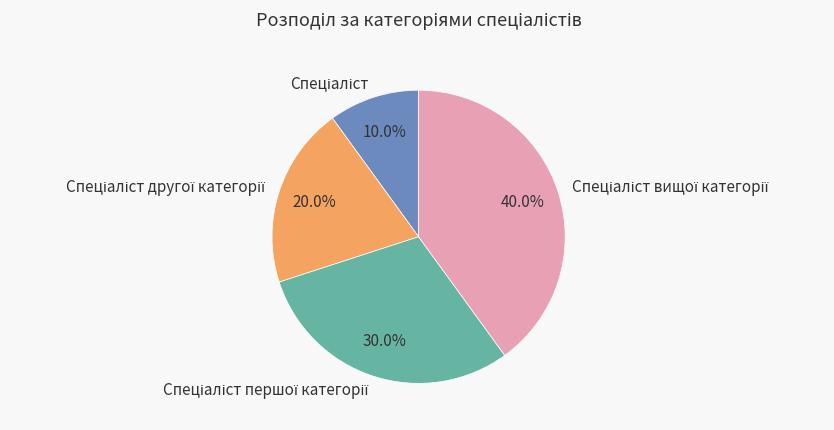

Is there a majority slice in this chart?

No